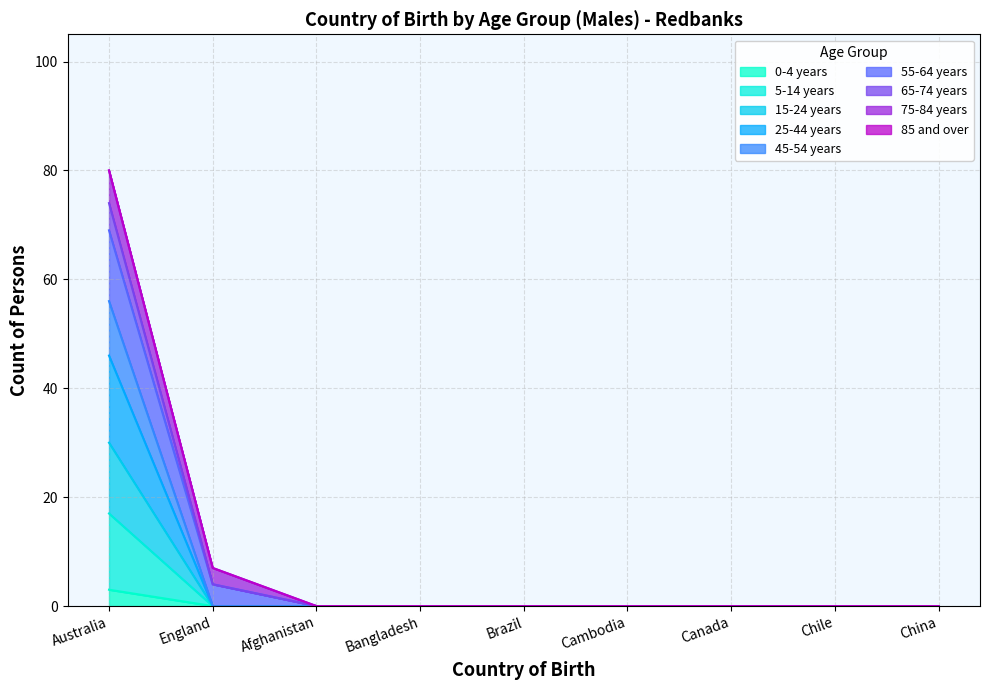

List the labels in order of 15-24 years value, largest first.

Australia, England, Afghanistan, Bangladesh, Brazil, Cambodia, Canada, Chile, China